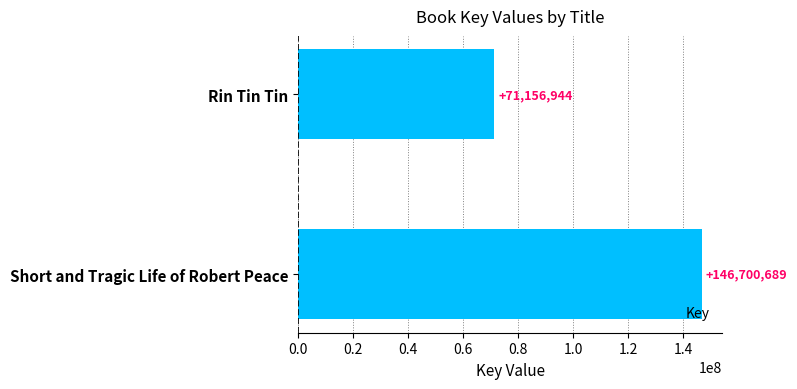

Count the number of data series in this chart.

1